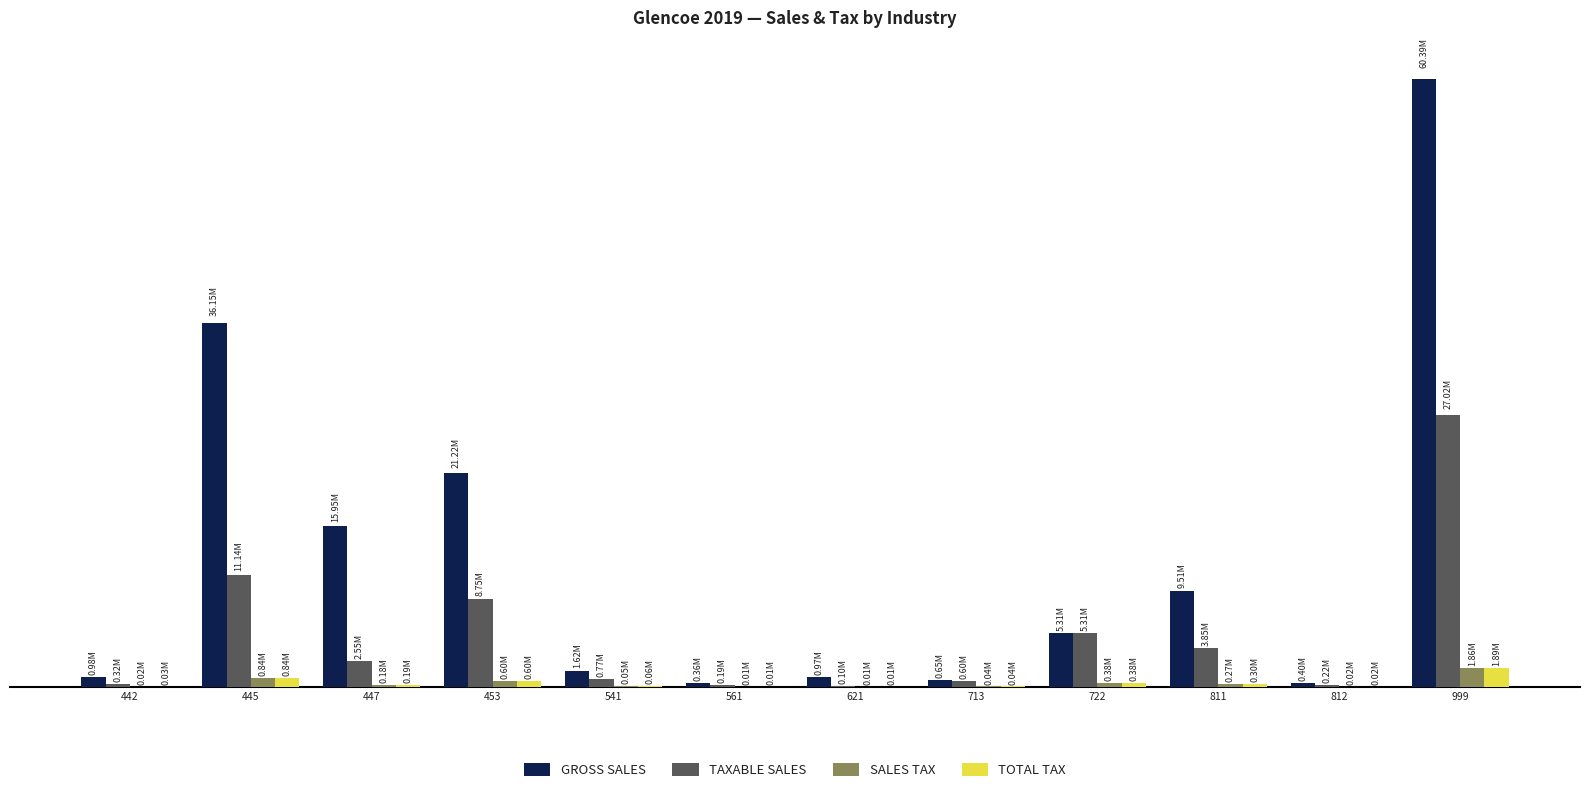

What are all the series names shown in the legend?

GROSS SALES, TAXABLE SALES, SALES TAX, TOTAL TAX